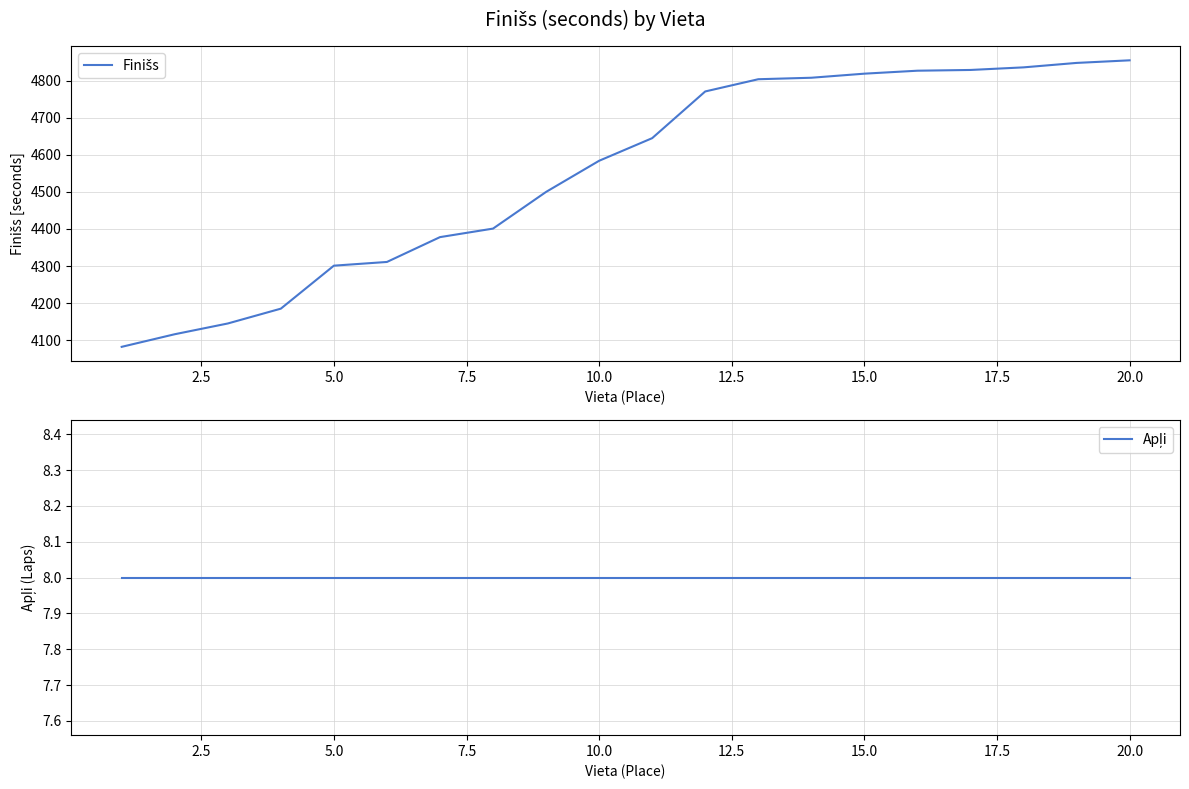

True or false: Apļi has a value of 8 at 2.5.

True